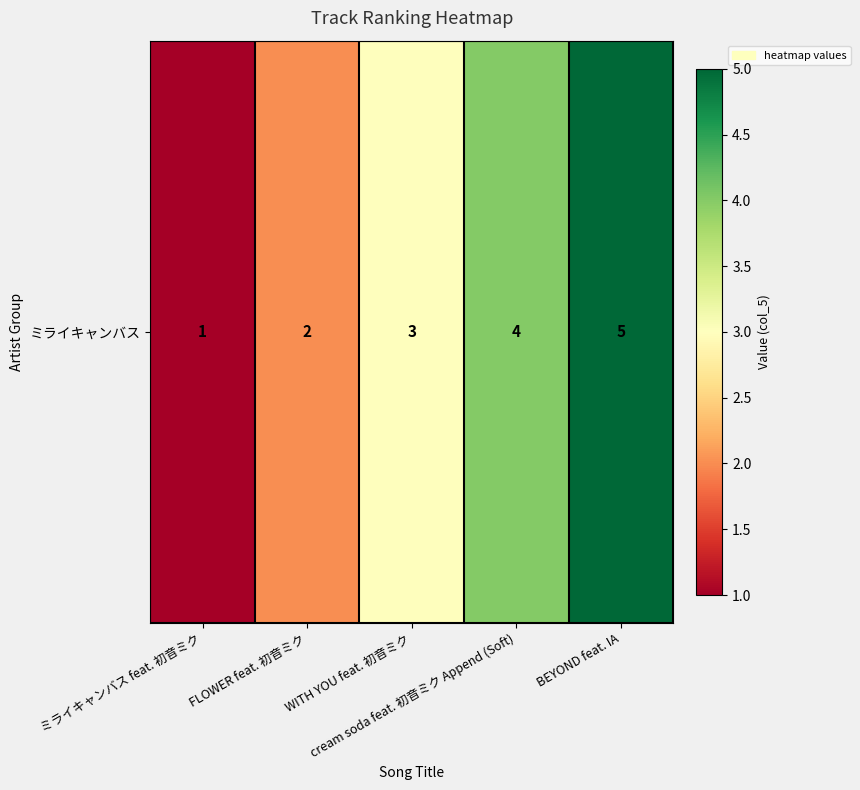

Rank the categories by value from lowest to highest.

ミライキャンバス feat. 初音ミク, FLOWER feat. 初音ミク, WITH YOU feat. 初音ミク, cream soda feat. 初音ミク Append (Soft), BEYOND feat. IA